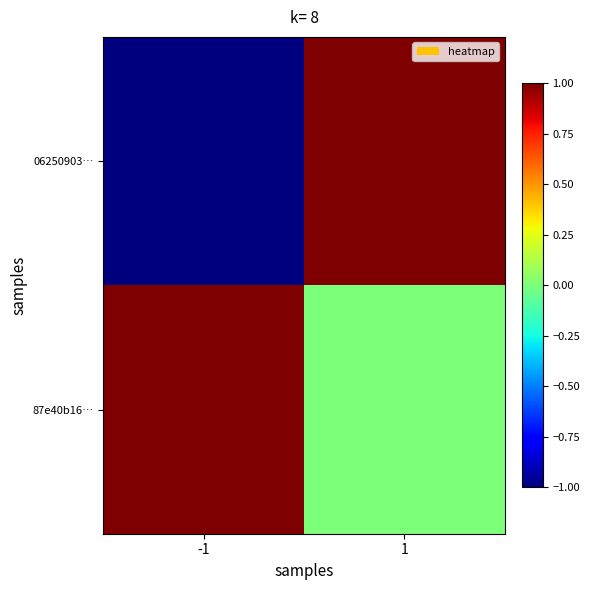

Reading left to right, what are all the values shown in this chart?

06250903…: -1=-1	1=1
87e40b16…: -1=1	1=0